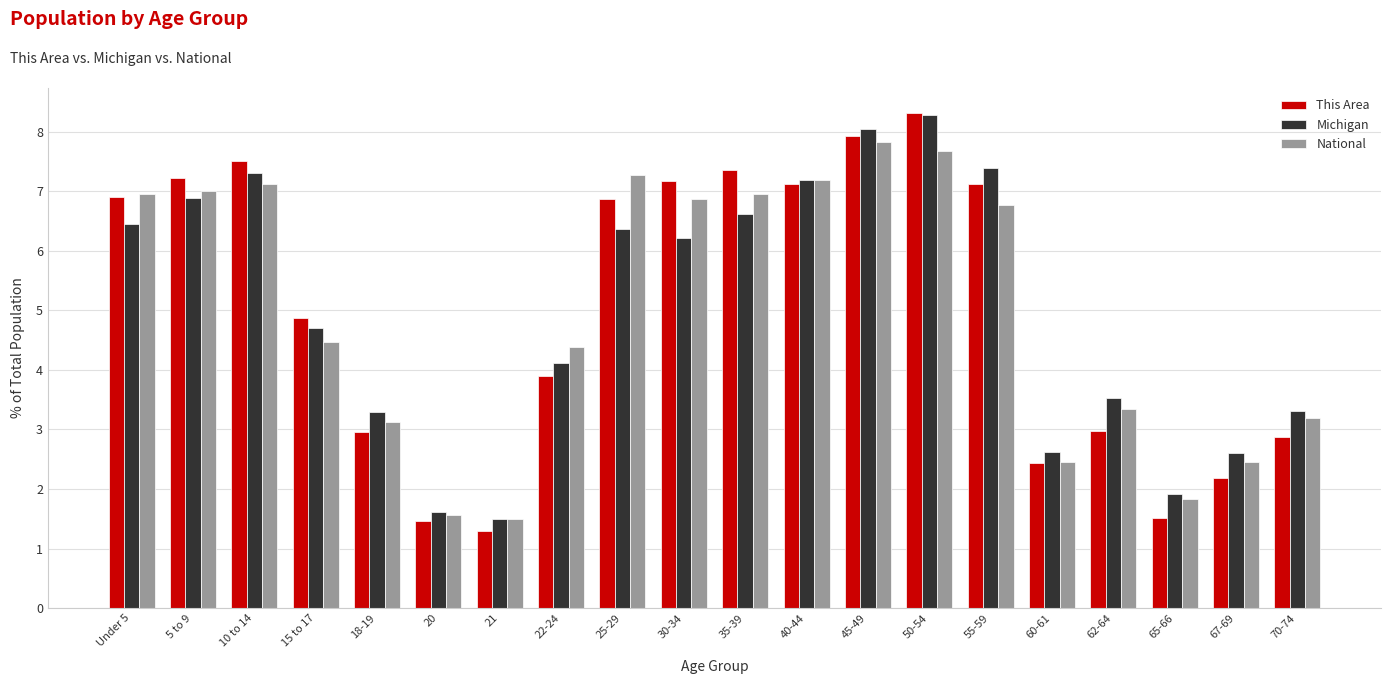

Reading right to left, list all the values displayed in this chart.

This Area: 2.9	2.2	1.5	3.0	2.4	7.1	8.3	7.9	7.1	7.4	7.2	6.9	3.9	1.3	1.5	3.0	4.9	7.5	7.2	6.9
Michigan: 3.3	2.6	1.9	3.5	2.6	7.4	8.3	8.1	7.2	6.6	6.2	6.4	4.1	1.5	1.6	3.3	4.7	7.3	6.9	6.4
National: 3.2	2.5	1.8	3.3	2.5	6.8	7.7	7.8	7.2	7.0	6.9	7.3	4.4	1.5	1.6	3.1	4.5	7.1	7.0	7.0